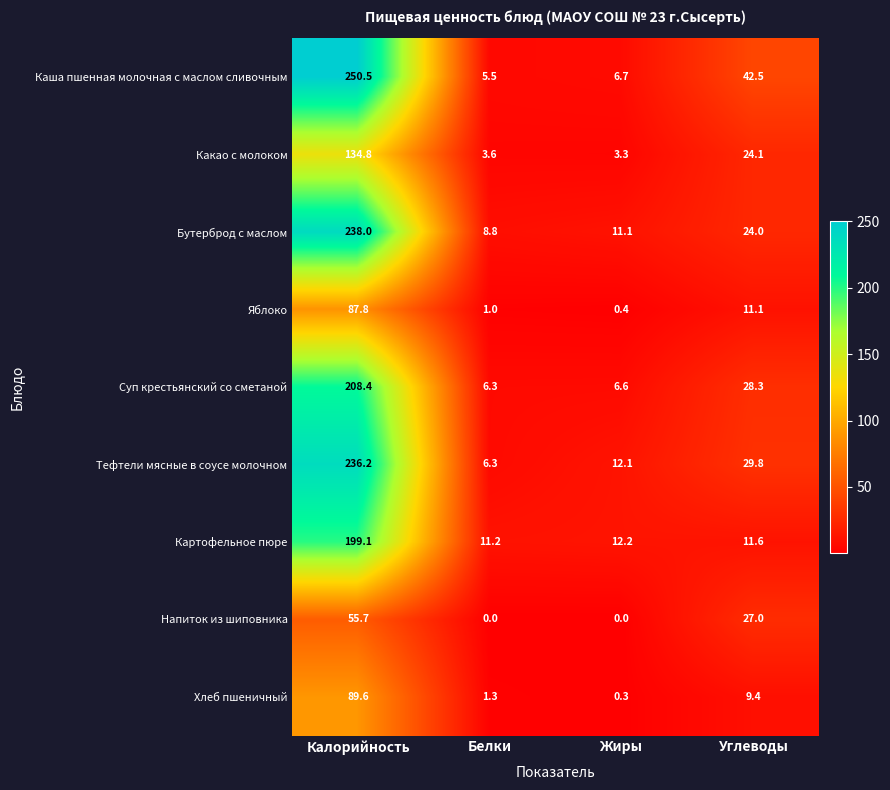

Which series has the widest spread of values?

Каша пшенная молочная с маслом сливочным